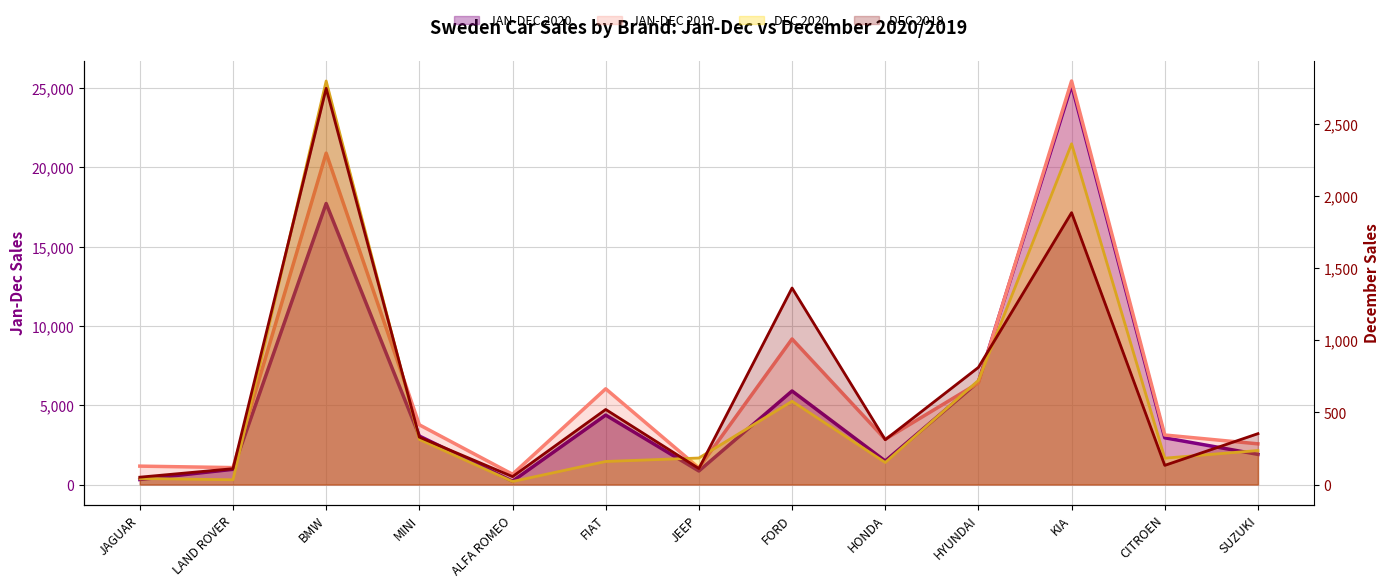

Rank the series by their maximum value, from lowest to highest.

DEC 2019, DEC 2020, JAN-DEC 2020, JAN-DEC 2019